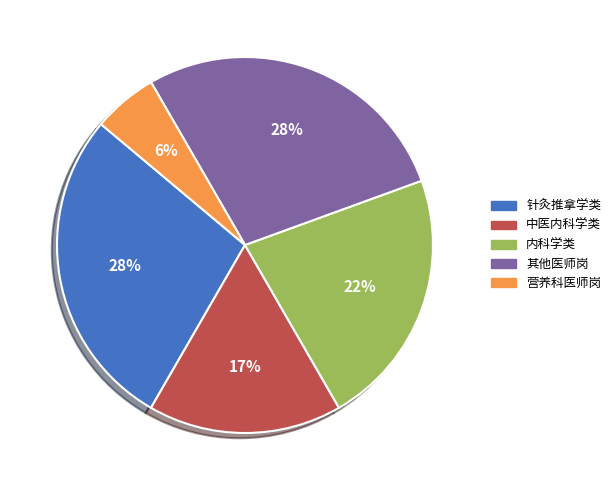

To the nearest percent, what is the difference between the largest and smallest slice percentages?

22%